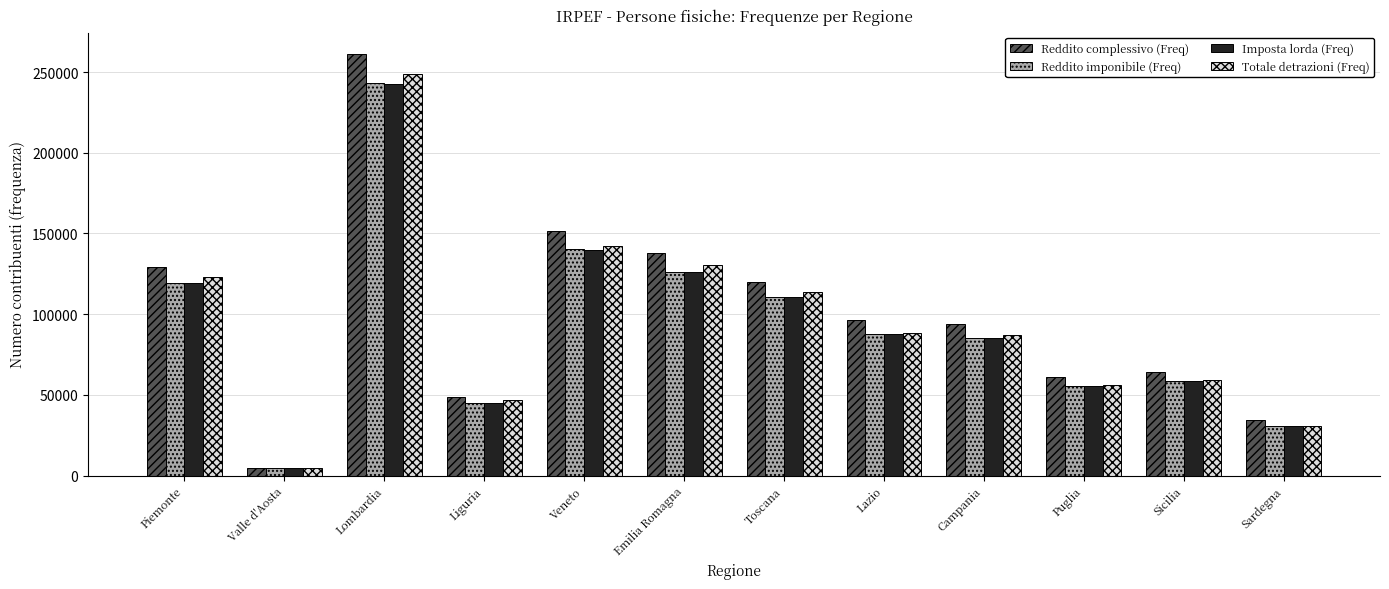

Is the value of Reddito complessivo (Freq) at Emilia Romagna greater than the value of Reddito imponibile (Freq) at Sardegna?

Yes